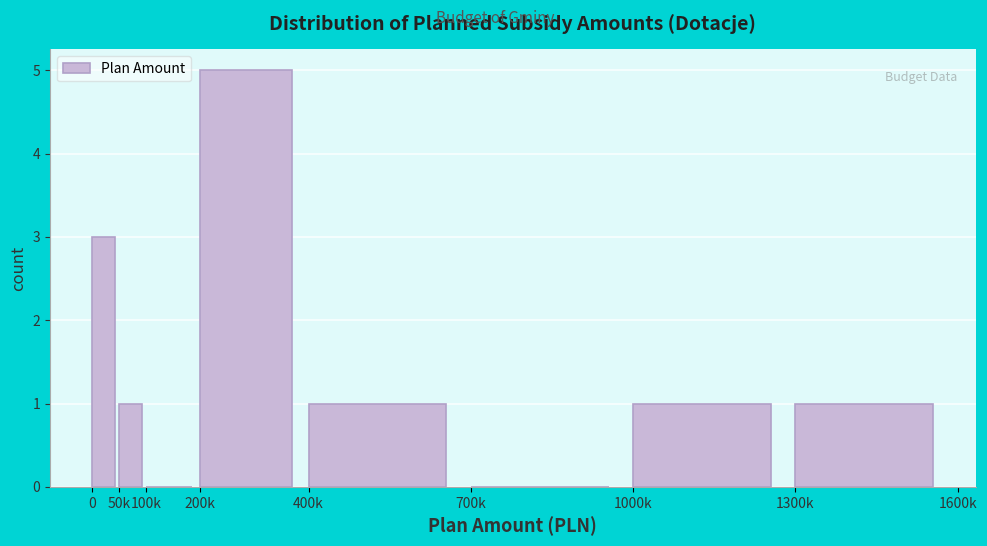

Reading left to right, transcribe all the data shown in this chart.

0=3	50k=1	100k=0	200k=5	400k=1	700k=0	1000k=1	1300k=1